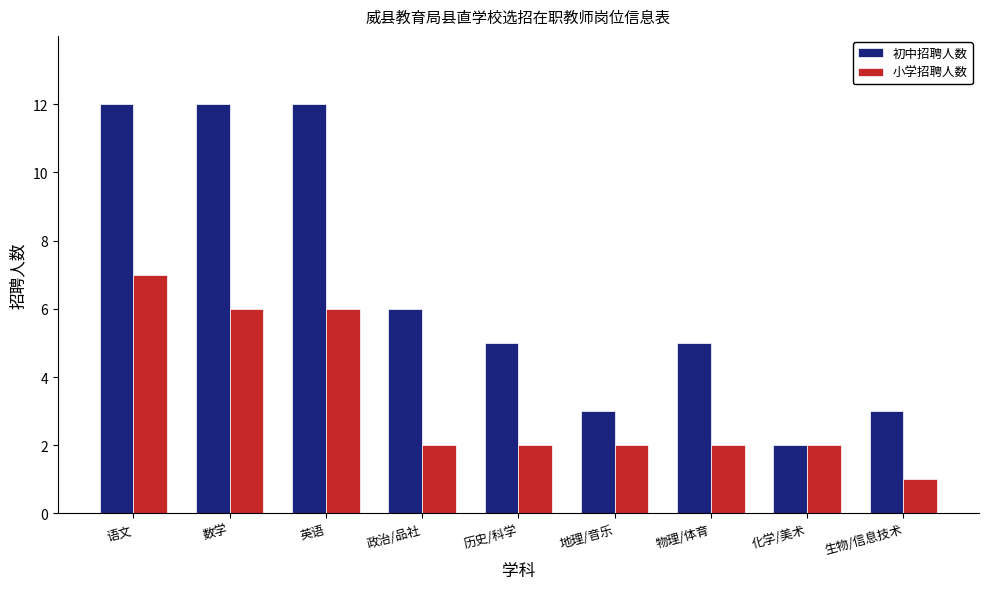

Rank the series by their average value, from highest to lowest.

初中招聘人数, 小学招聘人数